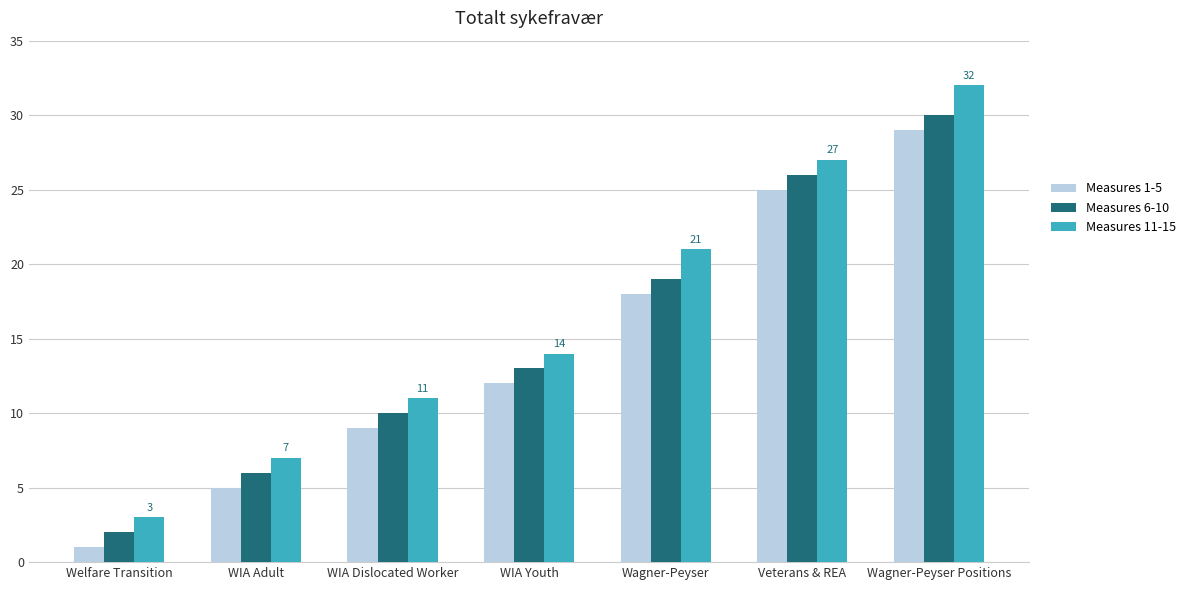

What is the average value of the Measures 1-5 series?

14